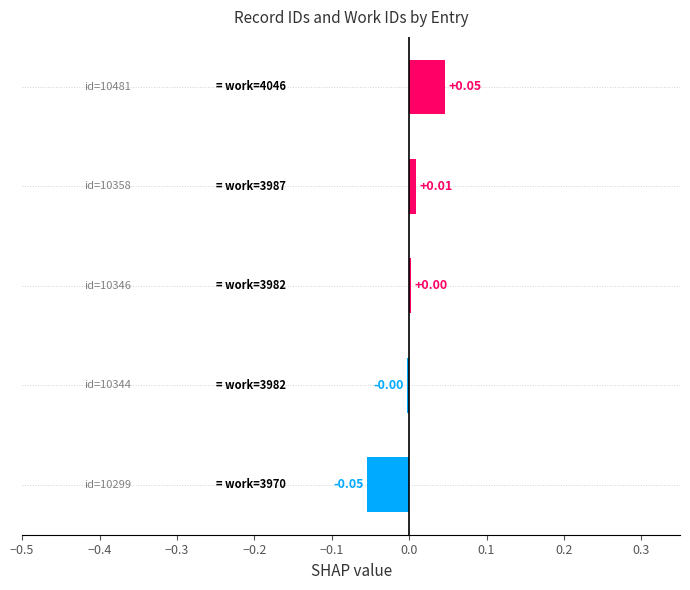

How many categories are shown in the chart?

5